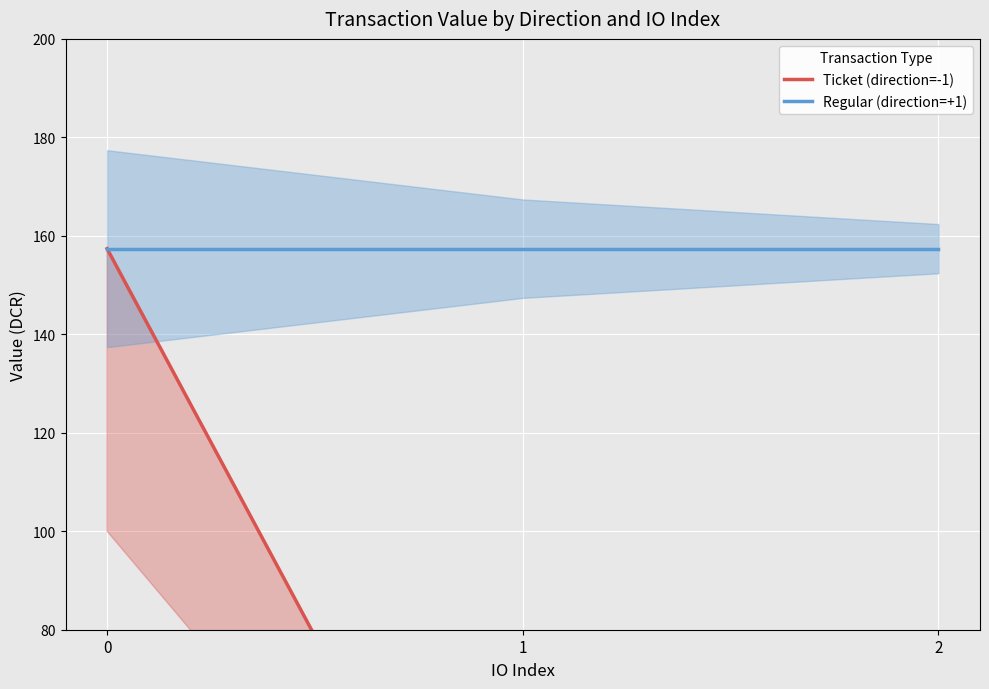

Reading left to right, what are all the values shown in this chart?

Ticket (direction=-1): 157.4	0.0	0.0
Regular (direction=+1): 157.4	157.4	157.4